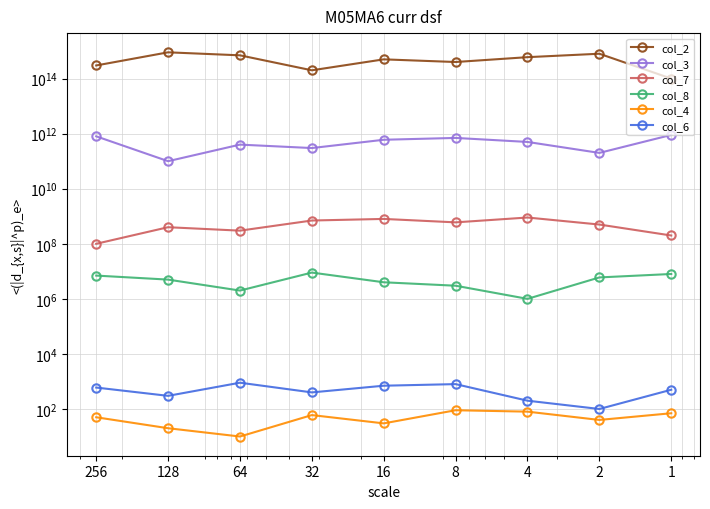

What is the value of the col_7 point at the 3rd from the left?

300000000